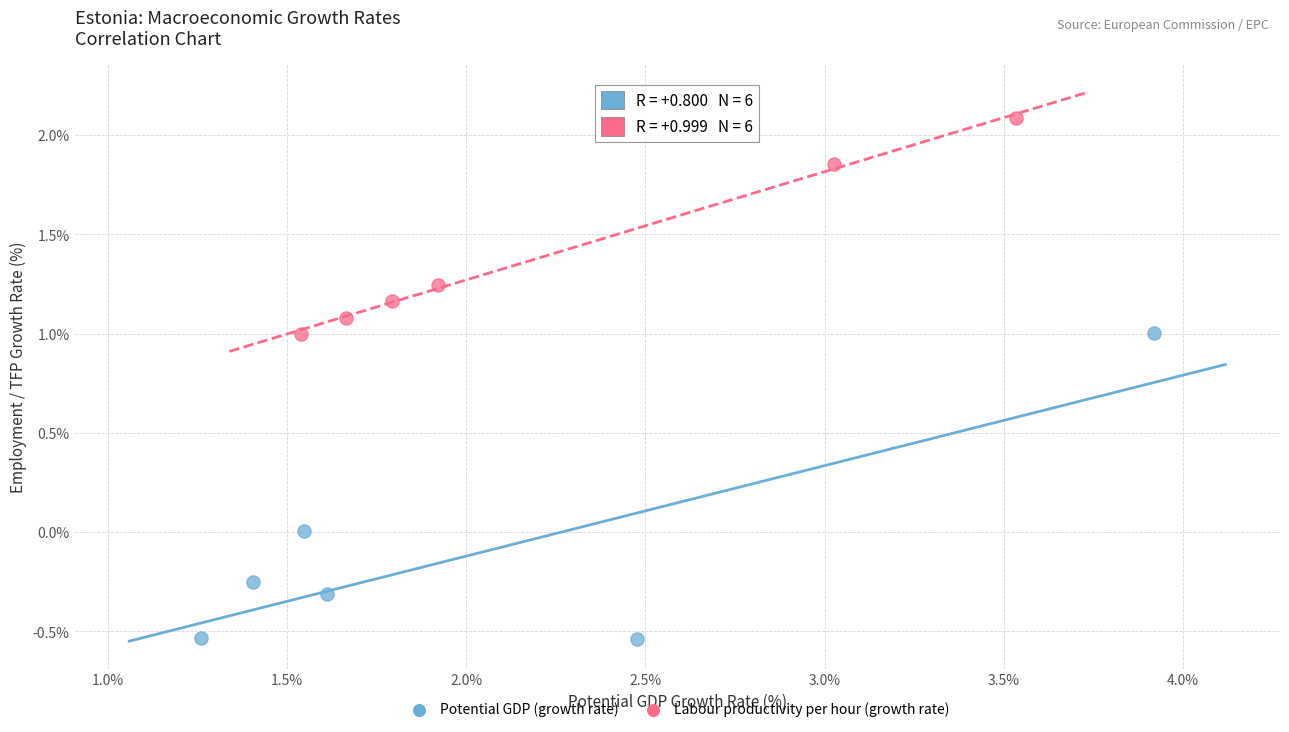

Which series has the largest Y range (max minus min)?

Potential GDP (growth rate)